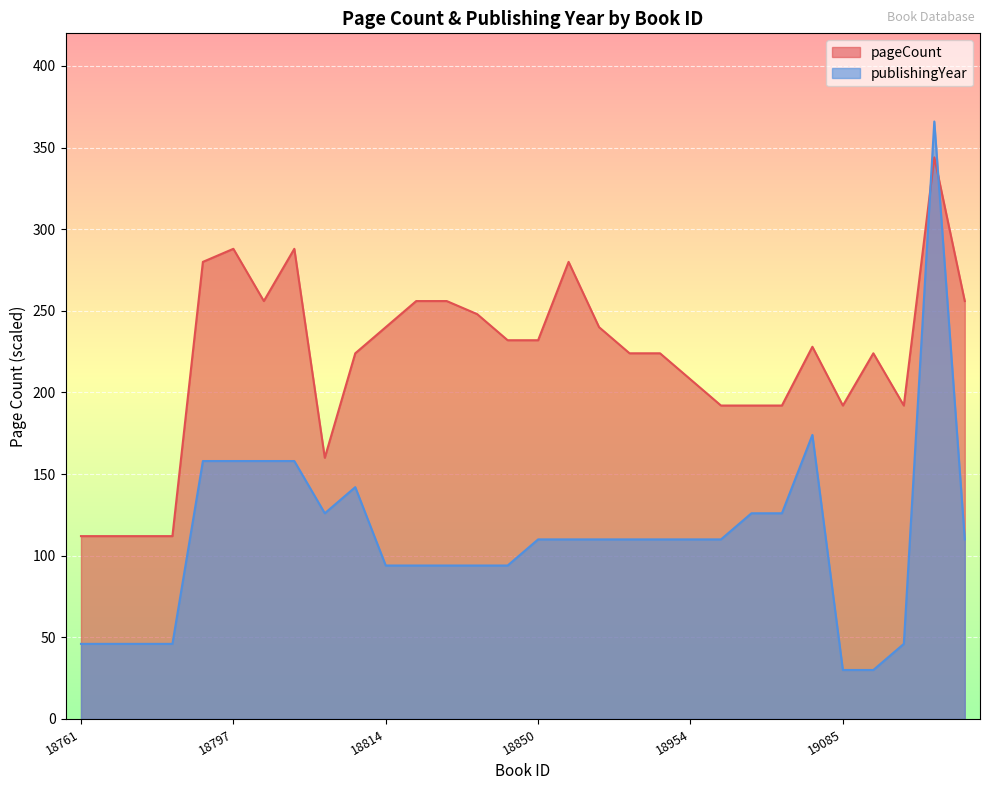

How many interior local valleys does the pageCount series have?

4